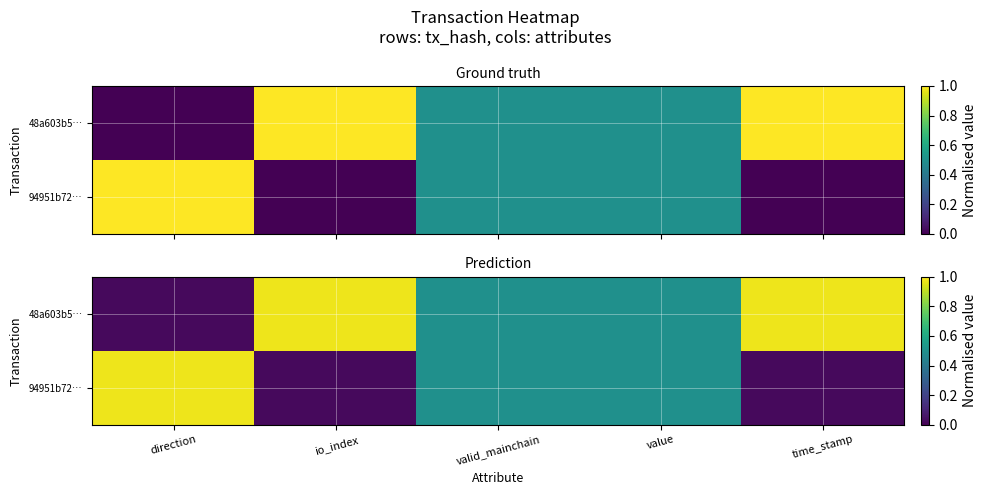

Which series changed the most between valid_mainchain and time_stamp?

48a603b5…